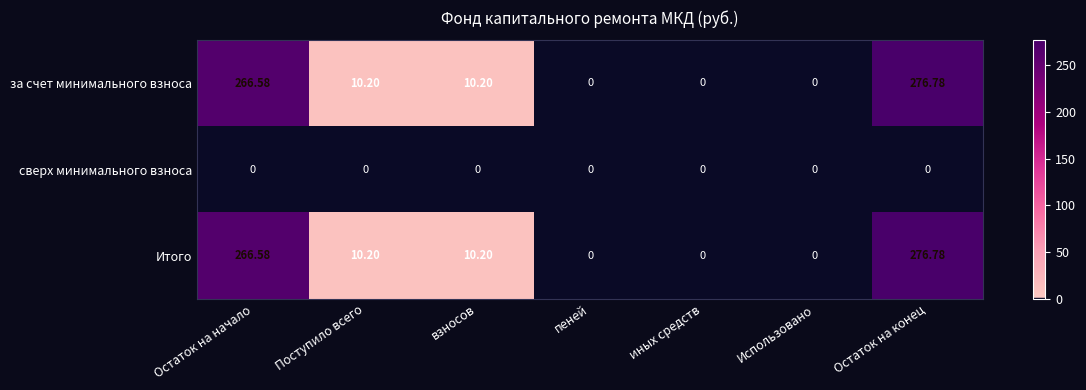

At how many categories does at least one series exceed 242?

2